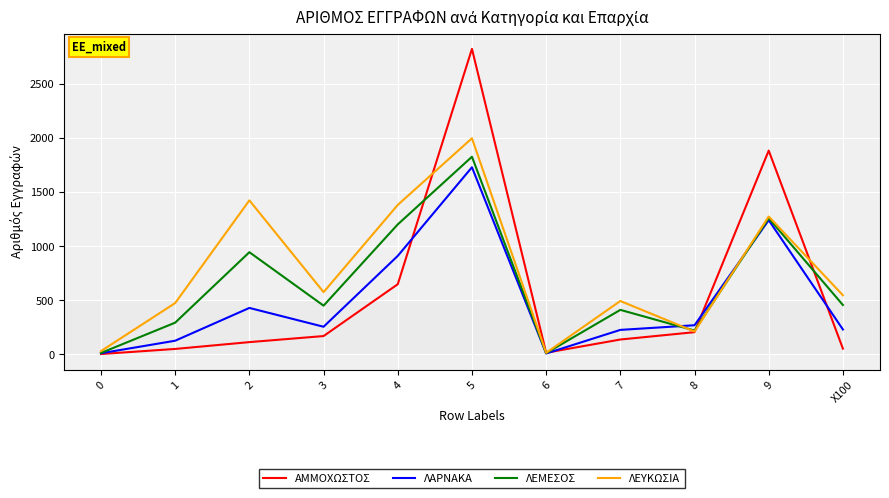

Is it true that ΛΕΜΕΣΟΣ equals 489 at 2?

False